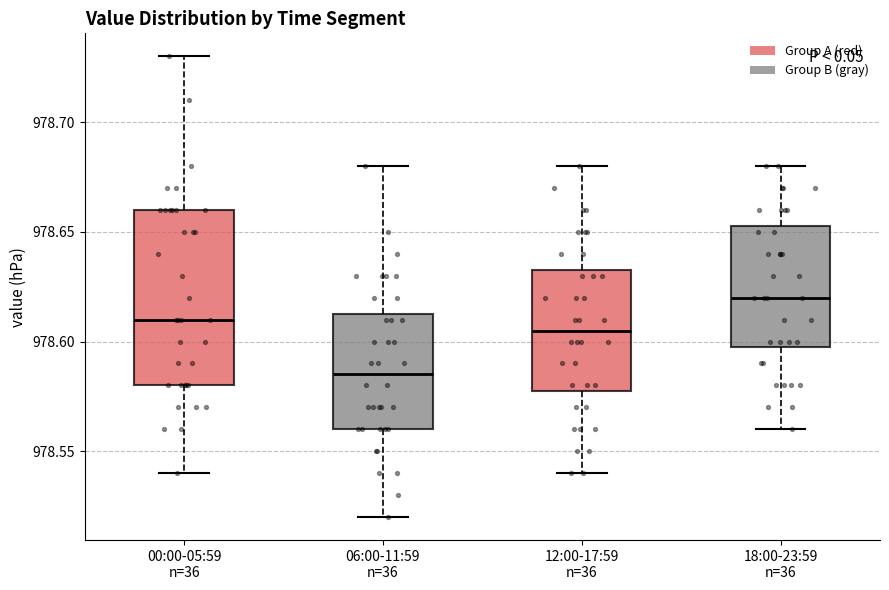

Comparing the boxes themselves (not the whiskers), which one is the tallest?

00:00-05:59 n=36